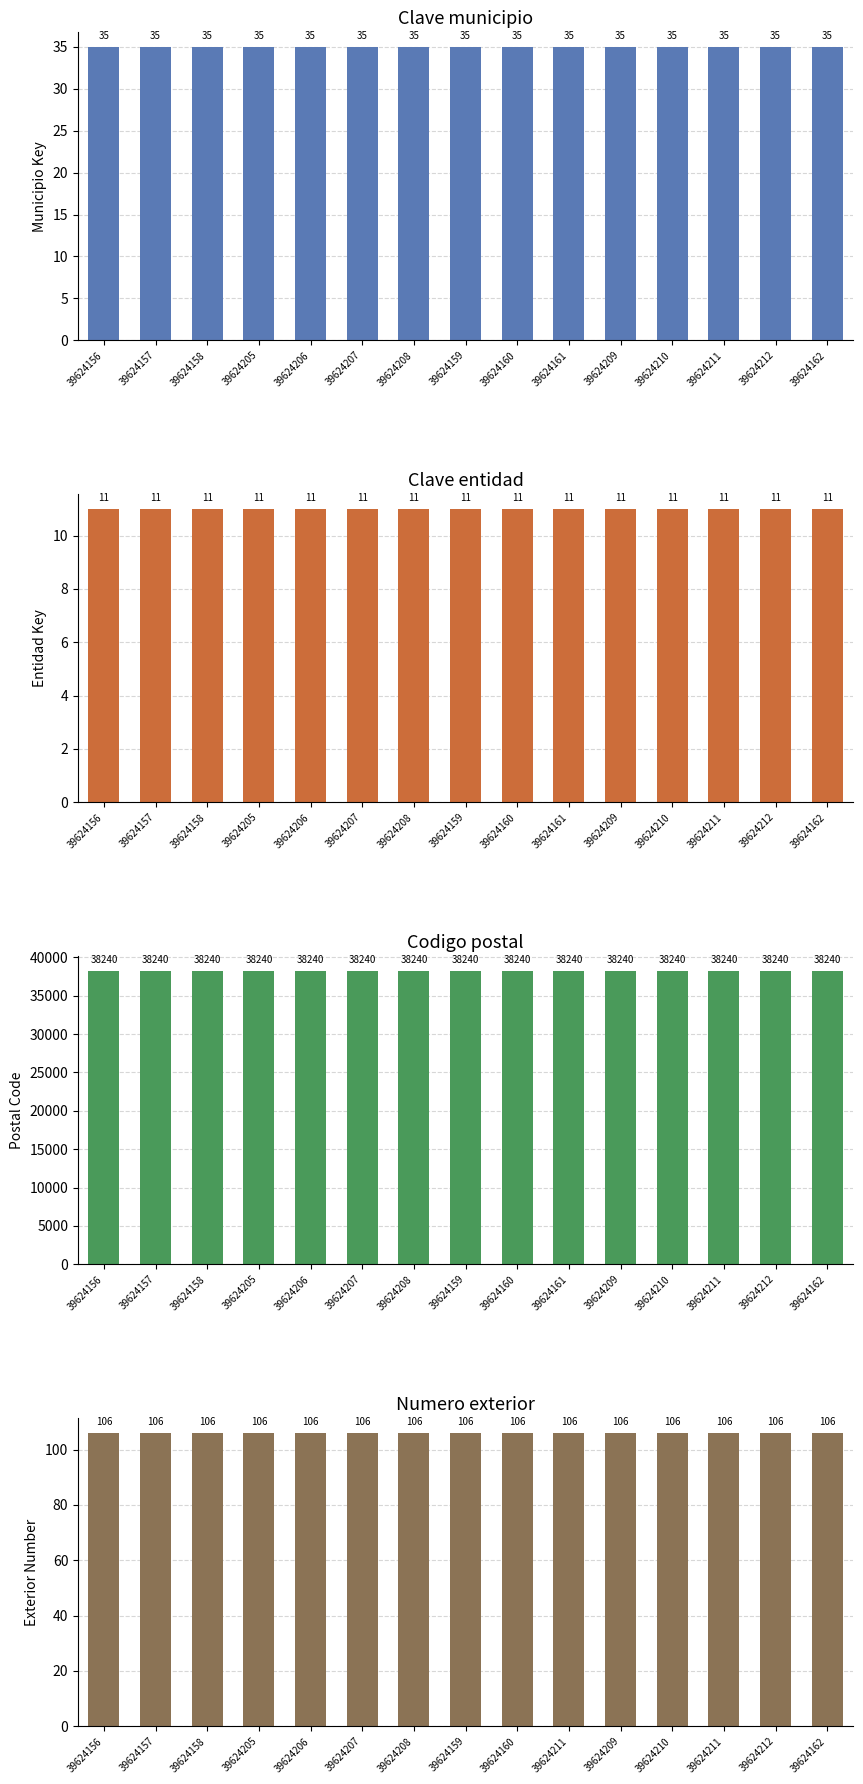

What are all the series names shown in the legend?

Clave municipio, Clave entidad, Codigo postal, Numero exterior